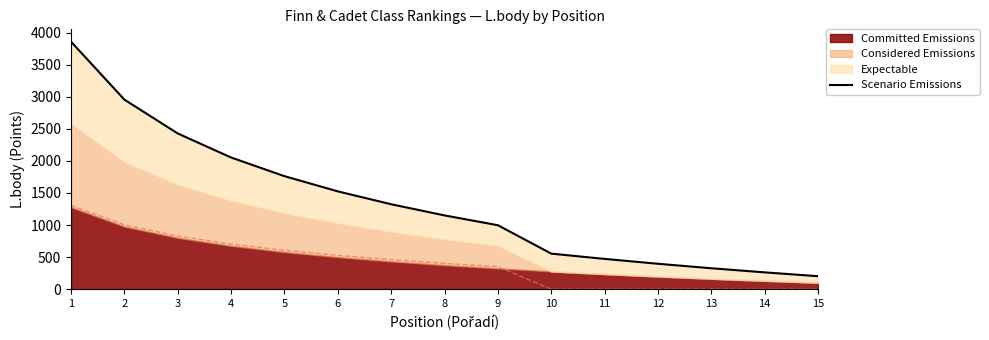

Which has a higher value, 15 or 4?

4